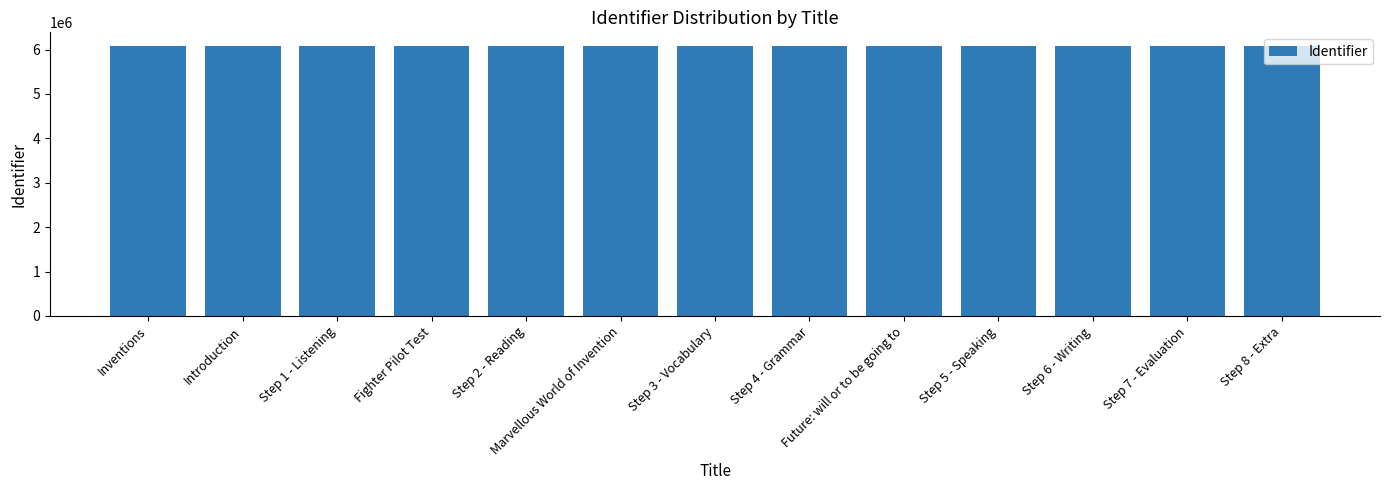

What is the greatest value displayed?

6084984